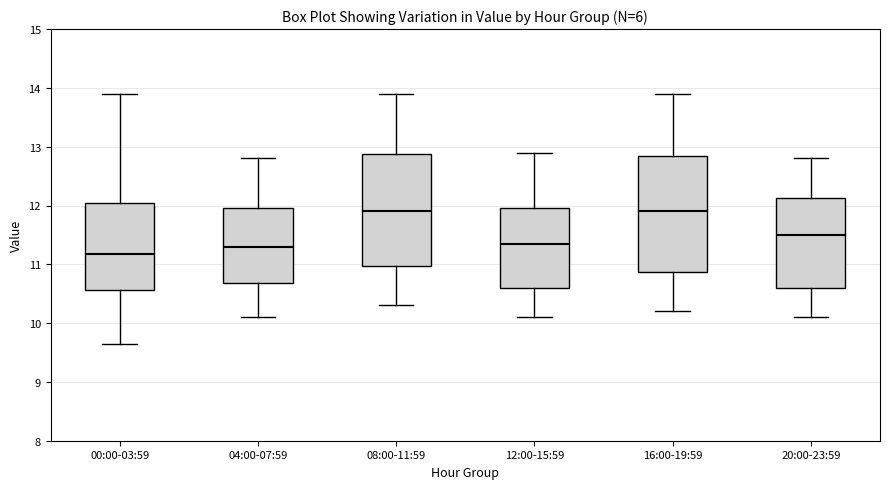

Reading left to right, read every box against the y-axis: the position of its median line, the range the box covers, and the ends of its whiskers. The values are not printed on the chart, so give them approximately, as read against the axis.

00:00-03:59: median 11.2, box 10.6 to 12.1, whiskers 9.7 to 13.9
04:00-07:59: median 11.3, box 10.7 to 12.0, whiskers 10.1 to 12.8
08:00-11:59: median 11.9, box 11.0 to 12.9, whiskers 10.3 to 13.9
12:00-15:59: median 11.4, box 10.6 to 12.0, whiskers 10.1 to 12.9
16:00-19:59: median 11.9, box 10.9 to 12.9, whiskers 10.2 to 13.9
20:00-23:59: median 11.5, box 10.6 to 12.1, whiskers 10.1 to 12.8